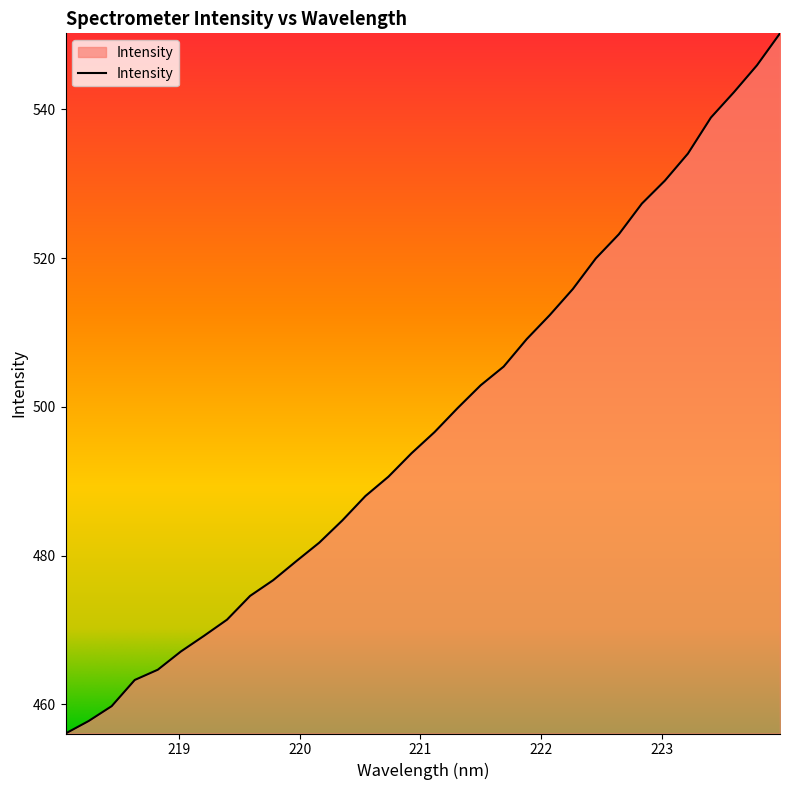

What is the smallest value displayed?

456.1